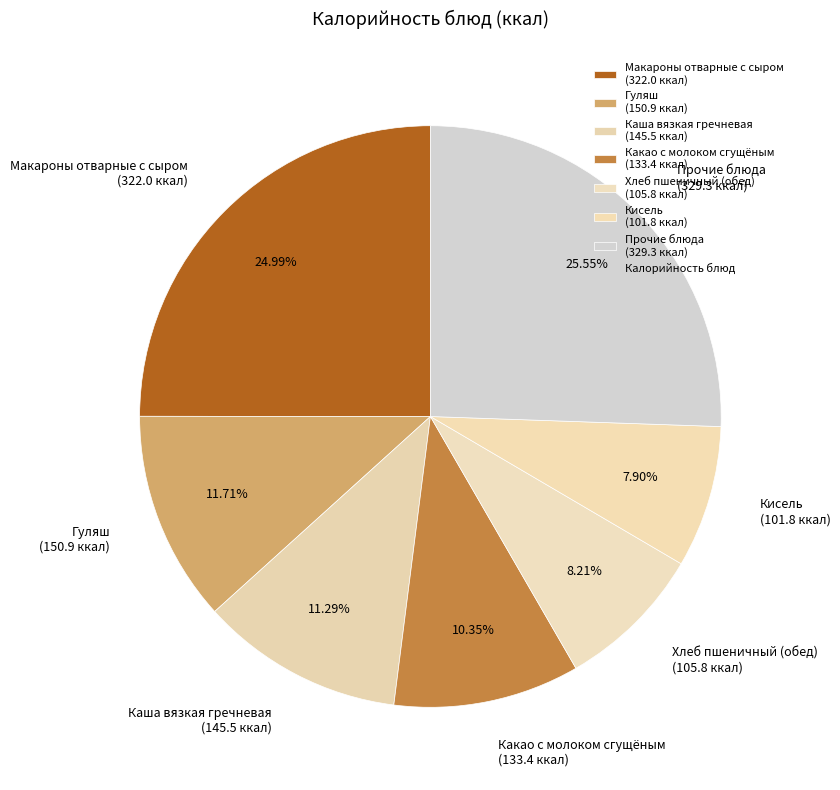

Between Какао с молоком сгущёным (133.4 ккал) and Каша вязкая гречневая (145.5 ккал), which is larger?

Каша вязкая гречневая (145.5 ккал)